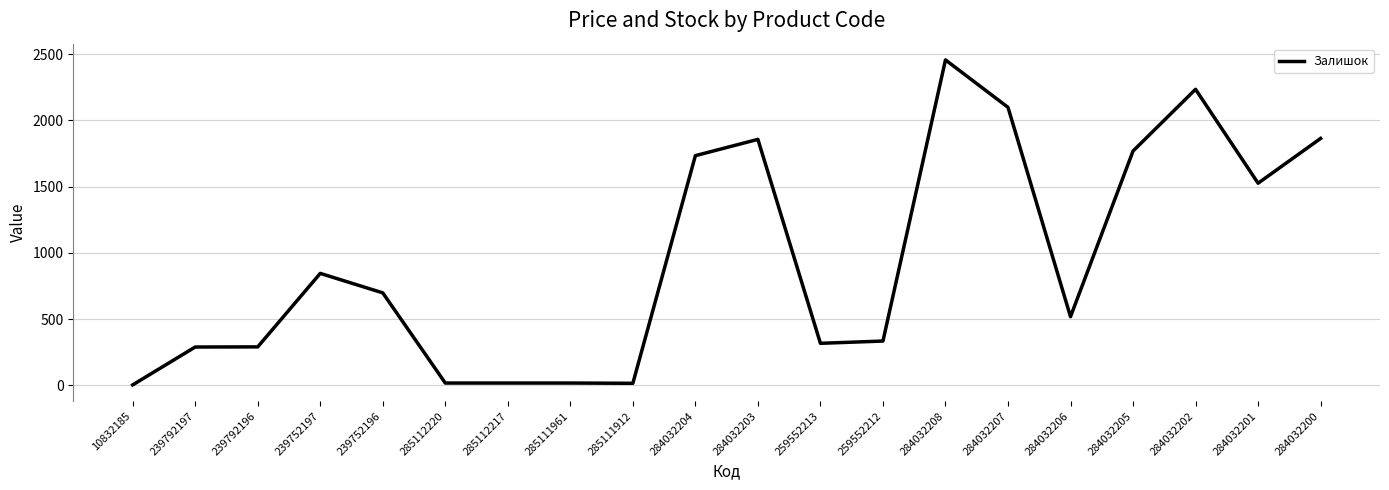

What is the approximate value at 284032205?

1769